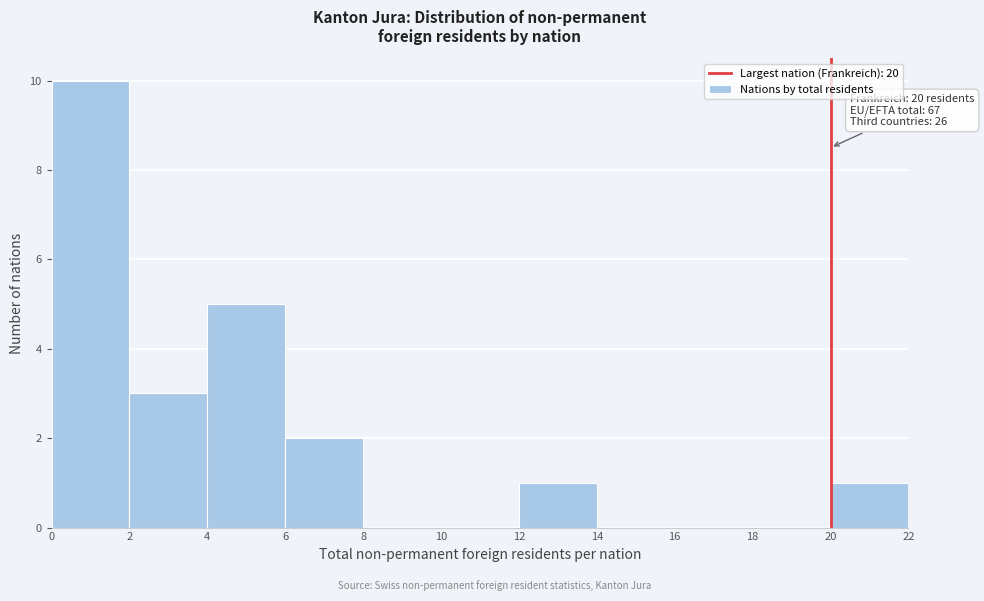

Which range on the x-axis has the tallest bar?

0 to 2